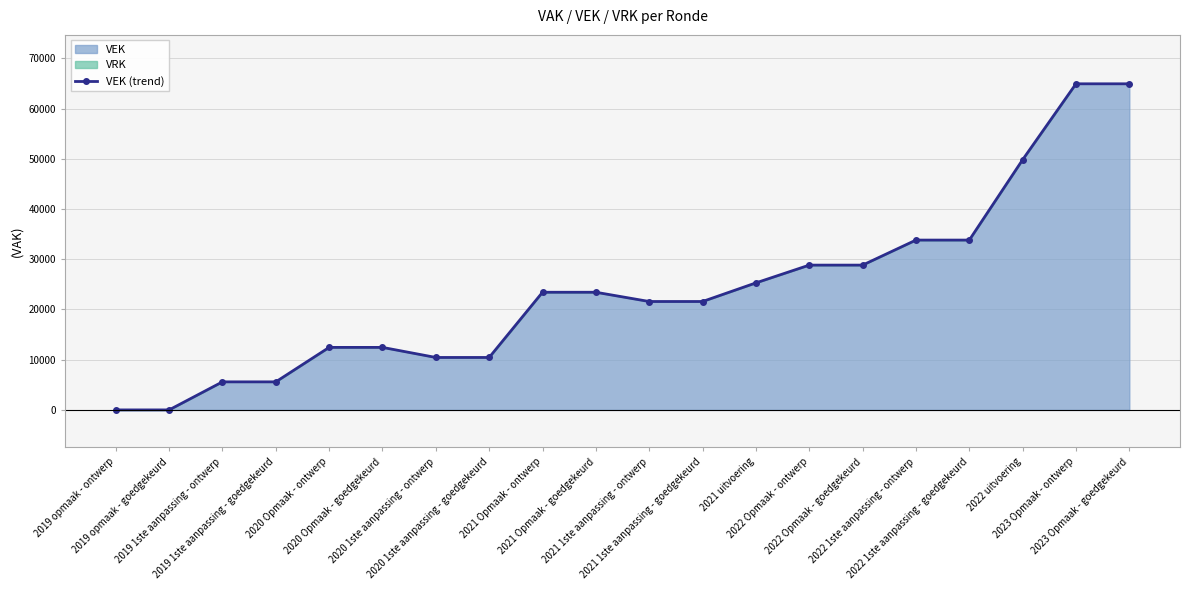

What is the sum of all values?

477135